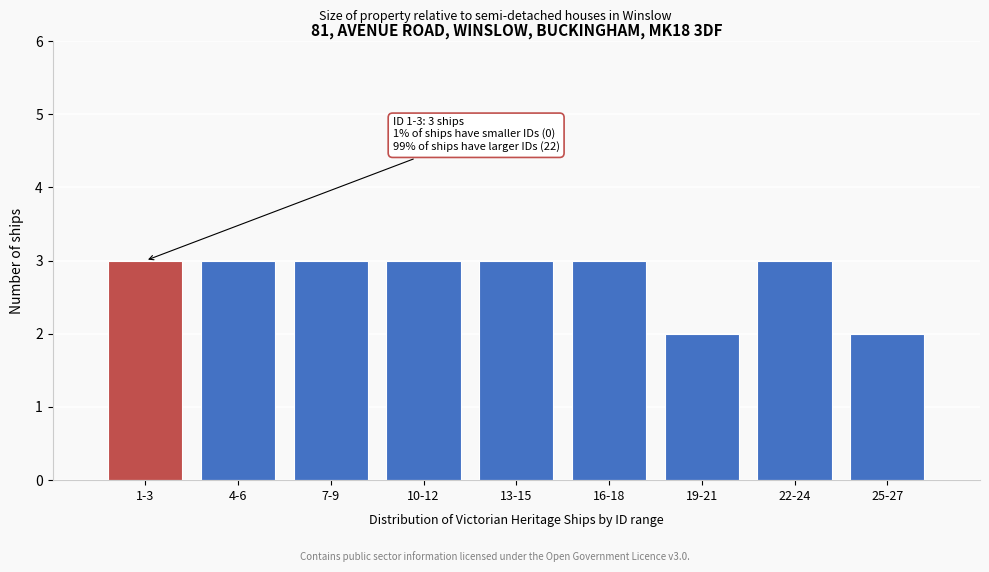

Reading left to right, extract all data points from this chart.

1-3=3	4-6=3	7-9=3	10-12=3	13-15=3	16-18=3	19-21=2	22-24=3	25-27=2